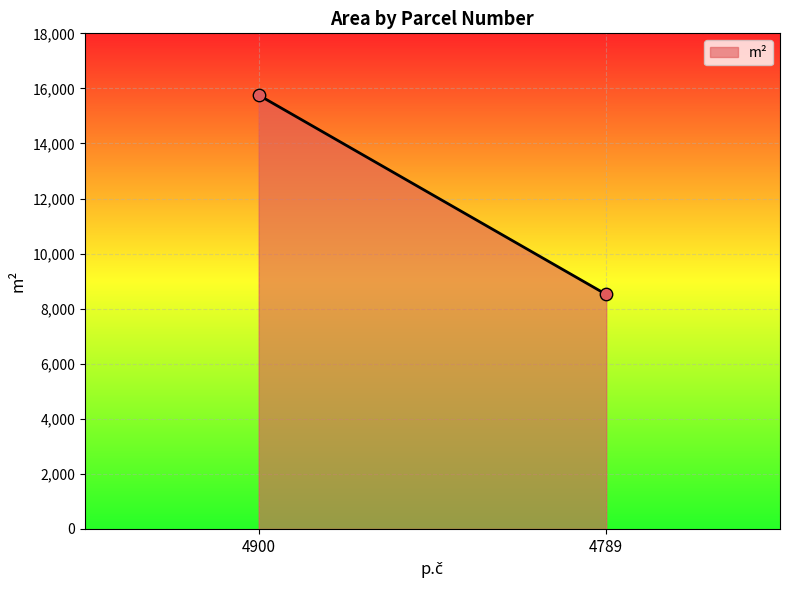

What is the greatest value displayed?

15756.0